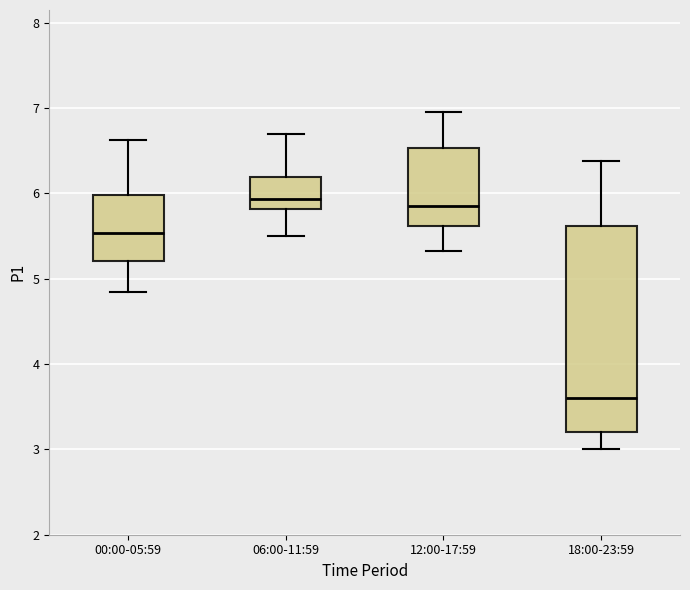

Which box has the lowest median line?

18:00-23:59